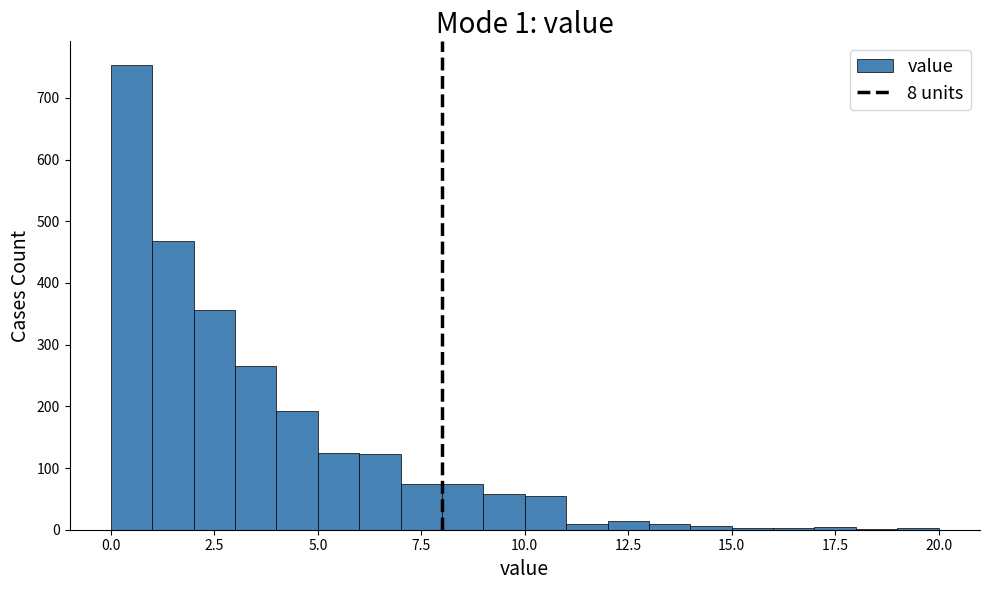

Read against the x-axis, roughly where is the centre of the tallest bar?

0.5